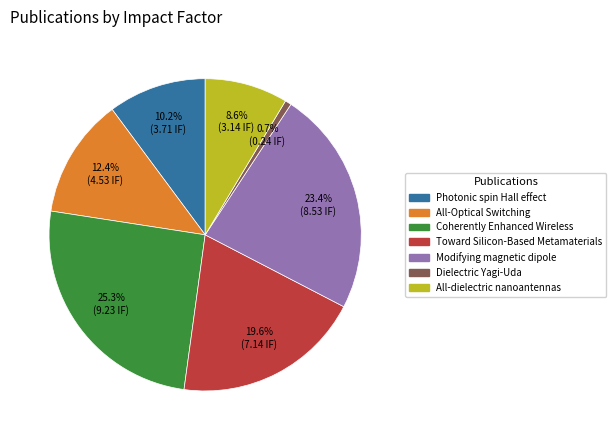

Is there a majority slice in this chart?

No